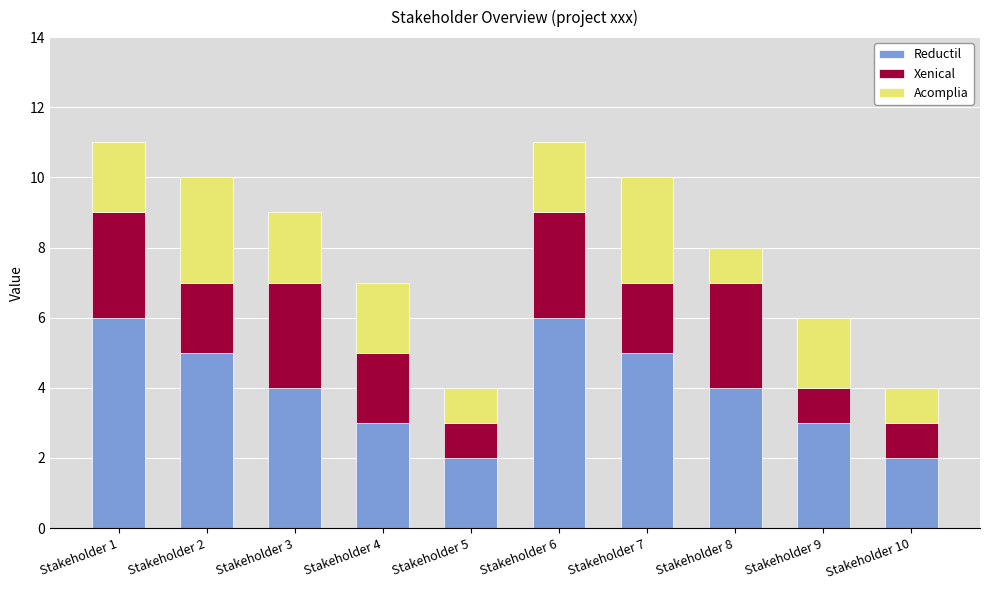

What is the highest value of the Reductil series?

6